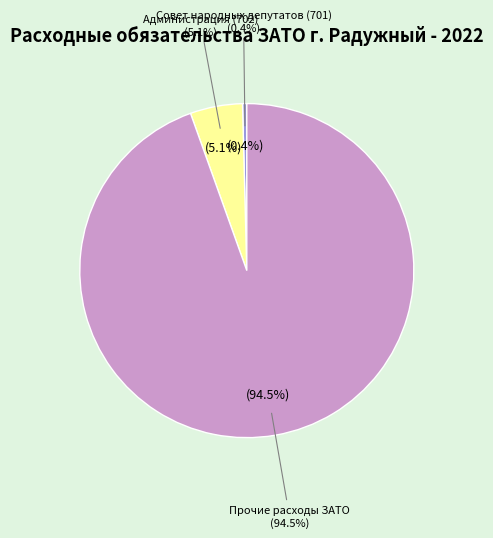

What is the change in value from 701 Совет народных депутатов to 702 Администрация?

+37080.4